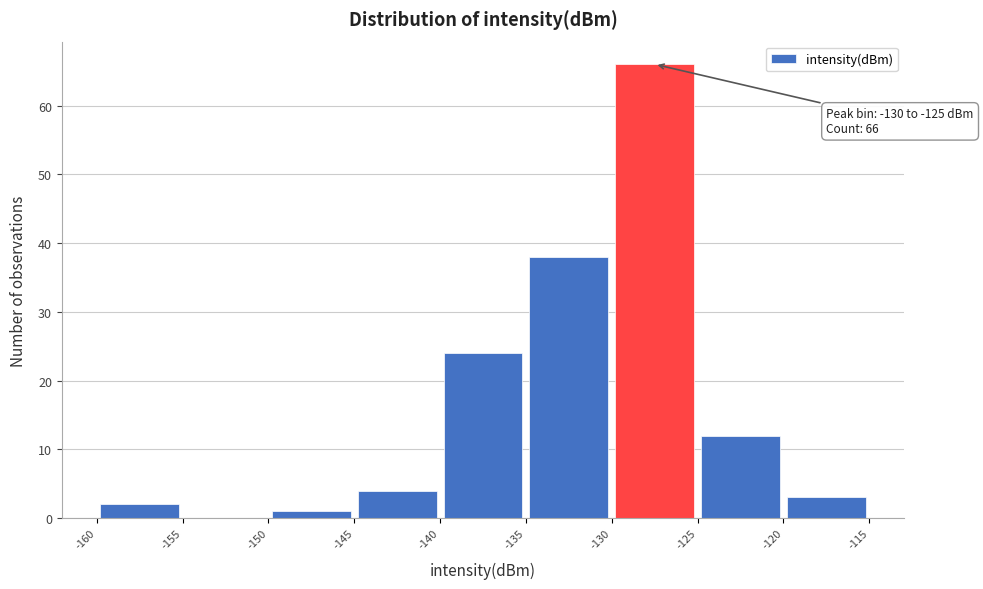

Over which range of the x-axis is the bar tallest?

-130 to -125